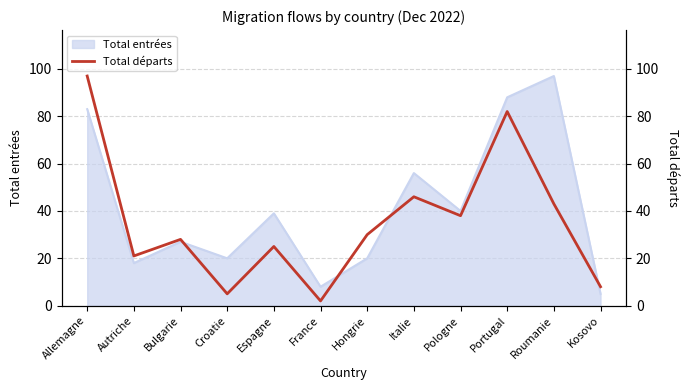

What position from the left is Roumanie?

11